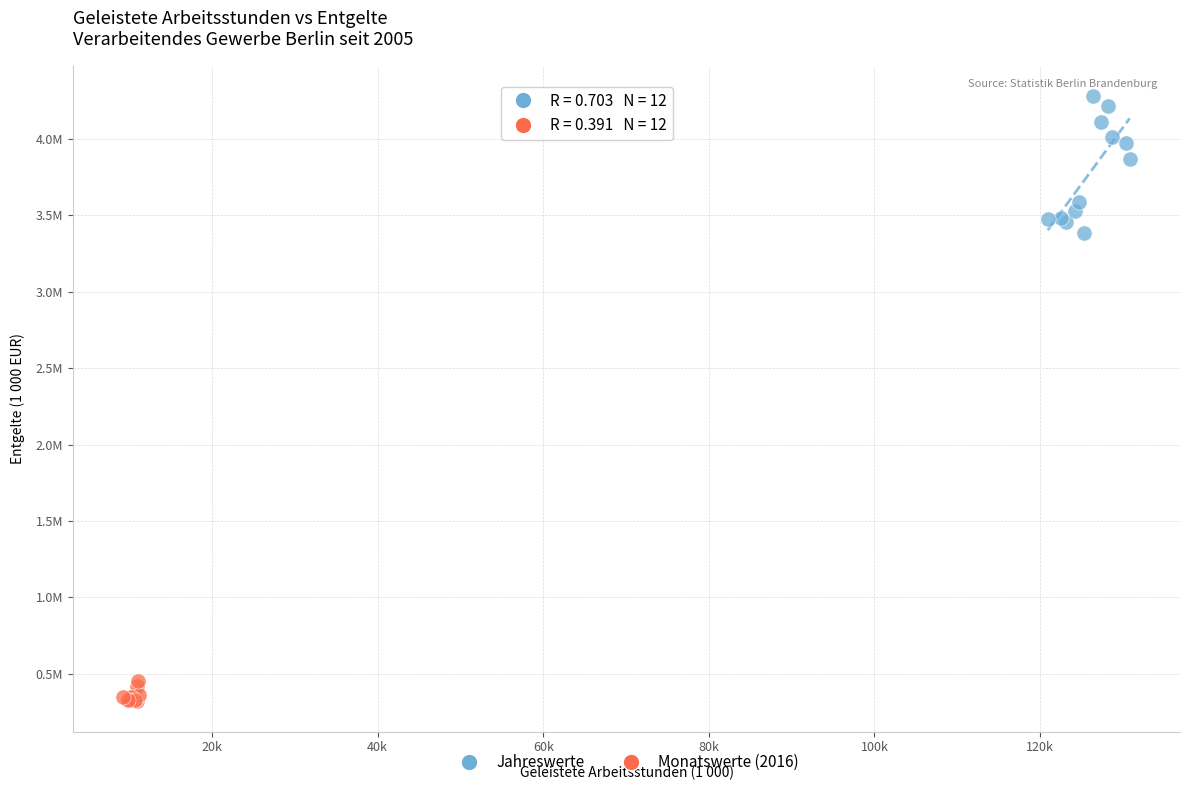

Which series reaches the maximum Y coordinate?

Jahreswerte